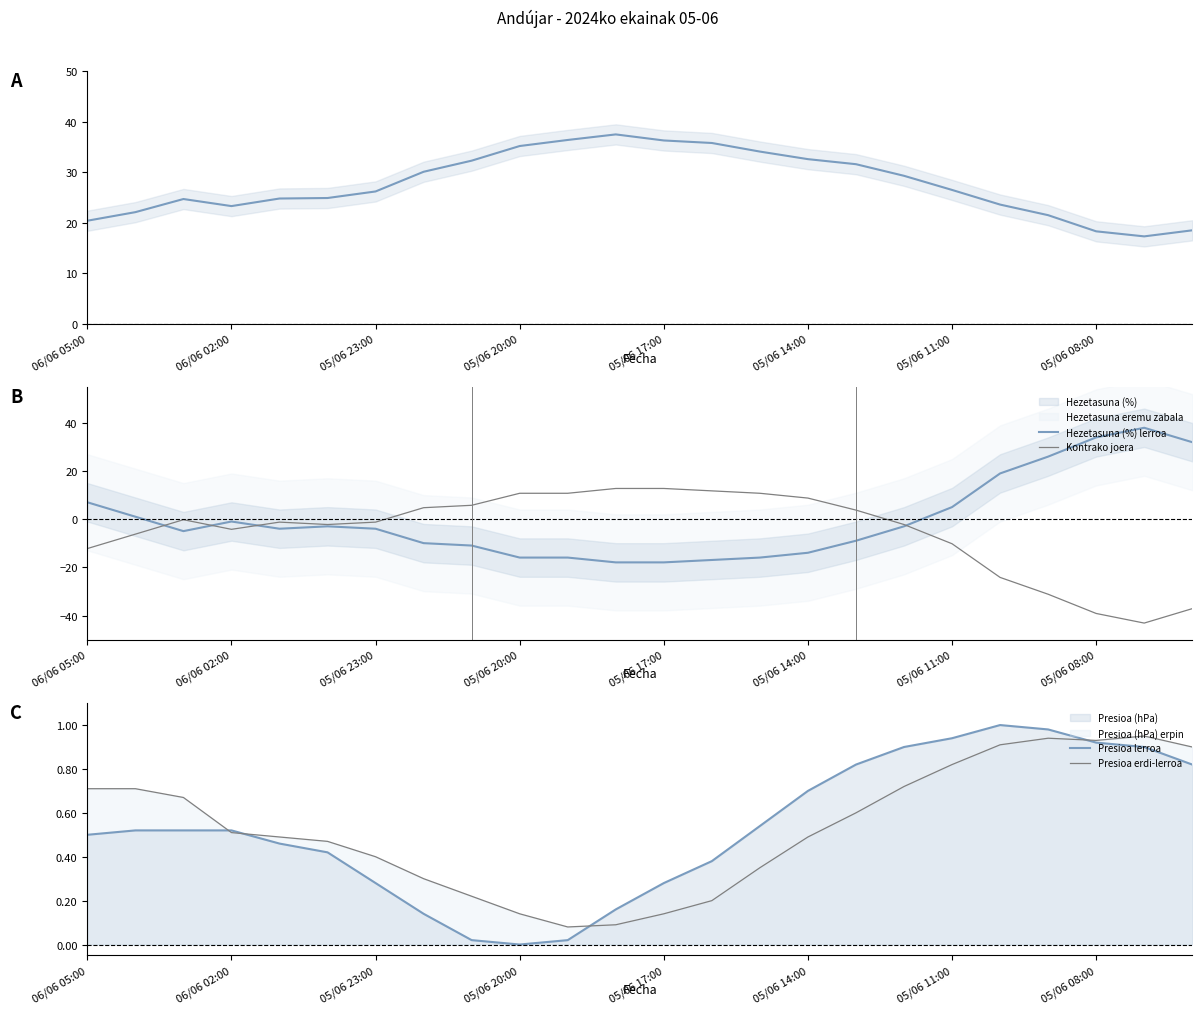

Is it true that Kontrako joera equals -8.4 at 06/06 05:00?

False